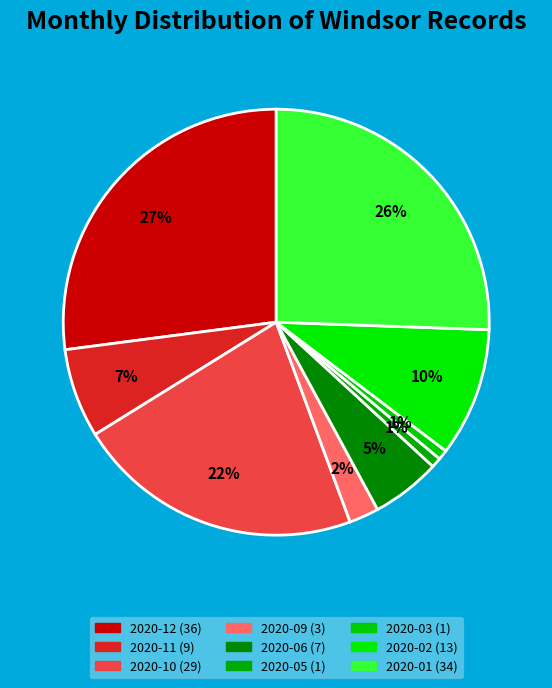

To the nearest percent, what portion does 2020-05 represent?

1%